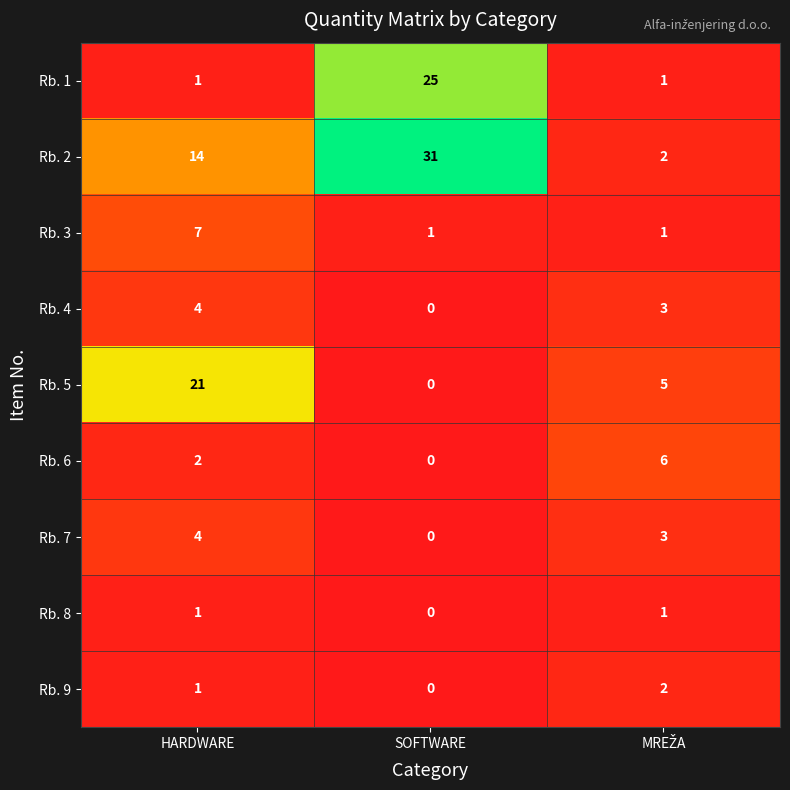

What is the highest value of the Rb. 1 series?

25